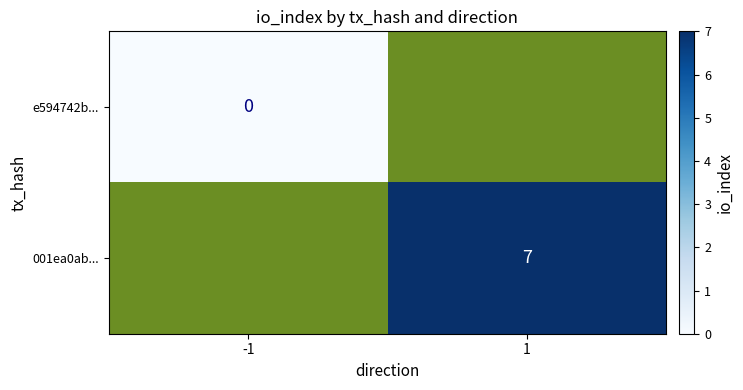

How many distinct data groups are displayed?

2